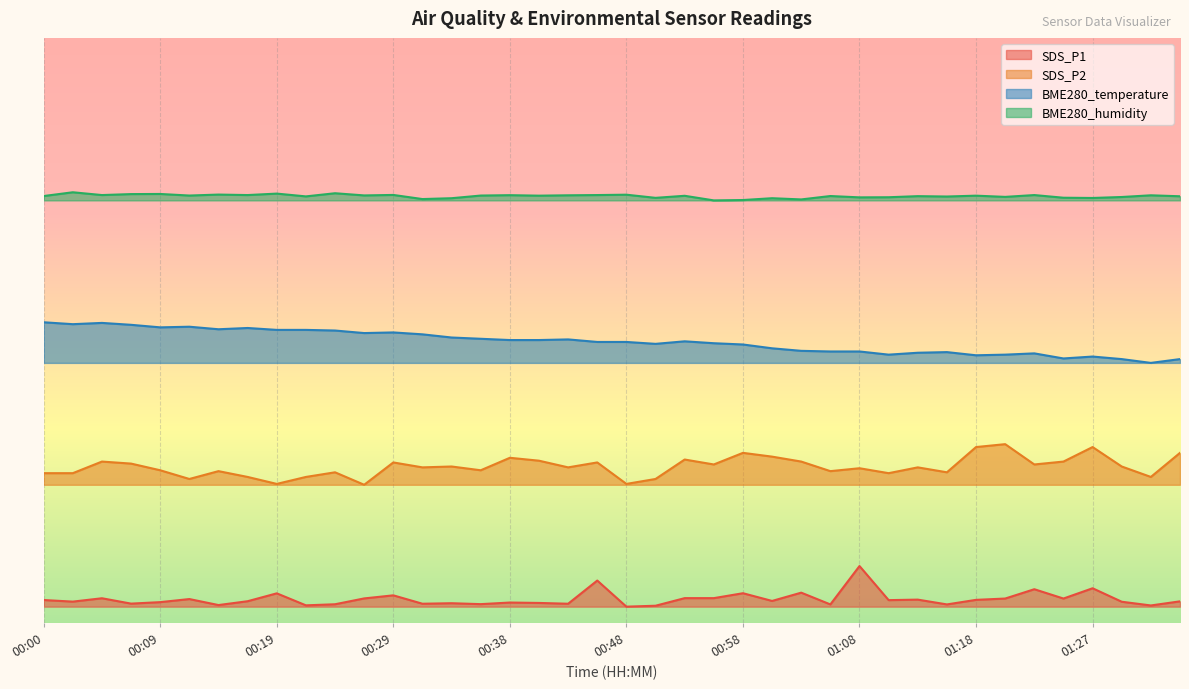

Rank the series by their average value, from lowest to highest.

SDS_P1, SDS_P2, BME280_temperature, BME280_humidity